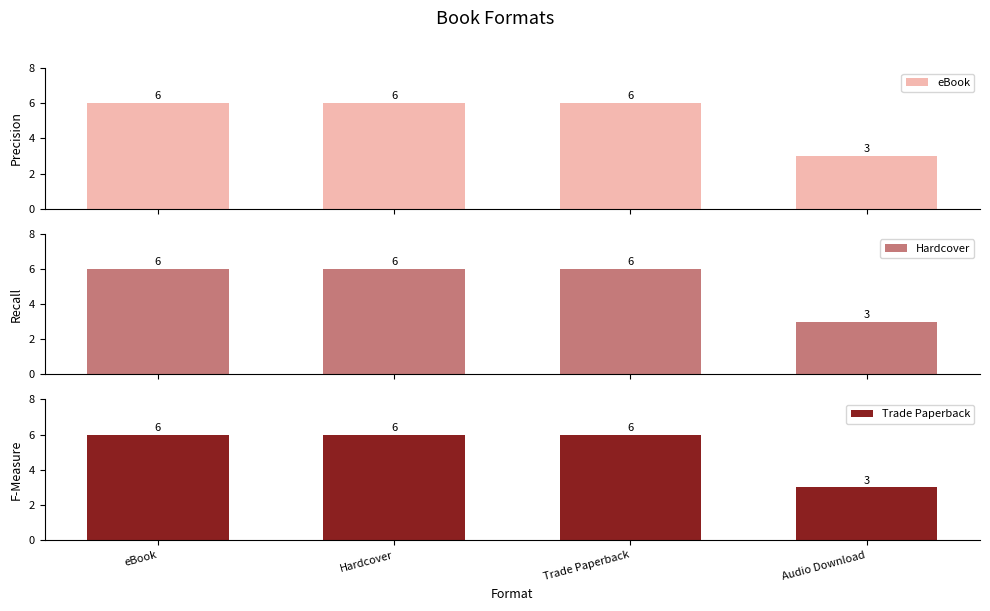

Count the Trade Paperback values in the range 6 to 7.

3